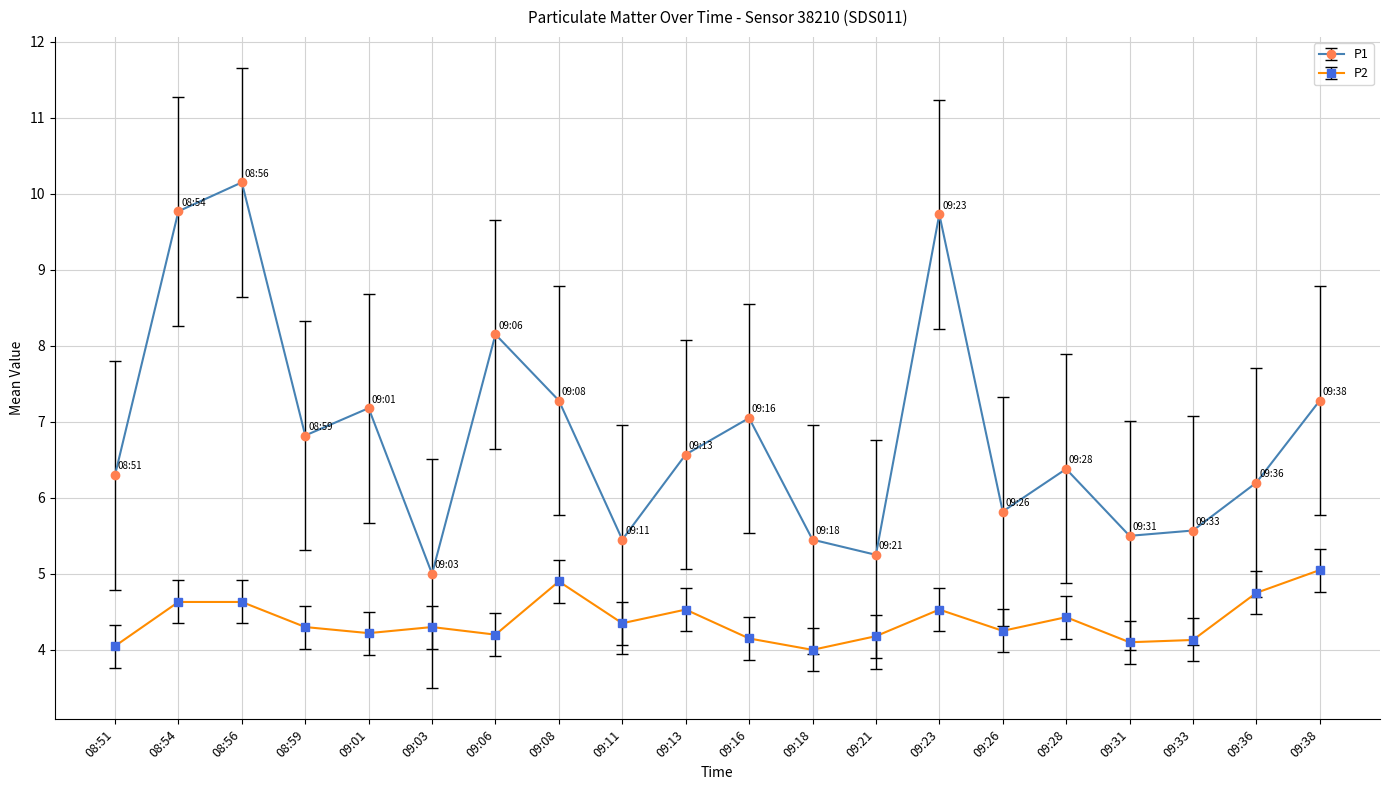

What position from the left is 09:38?

20